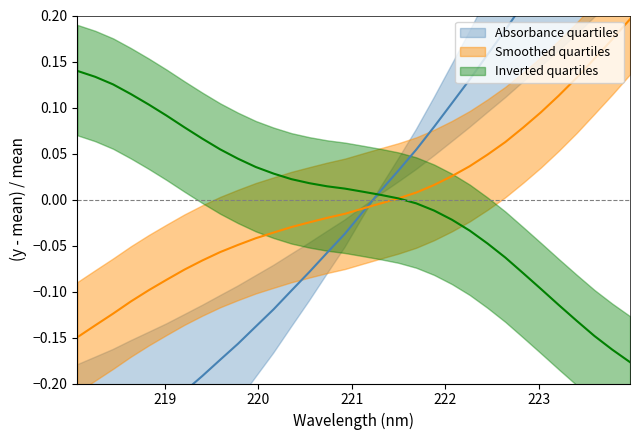

What is the difference between the maximum and second lowest values in the y series?

0.3